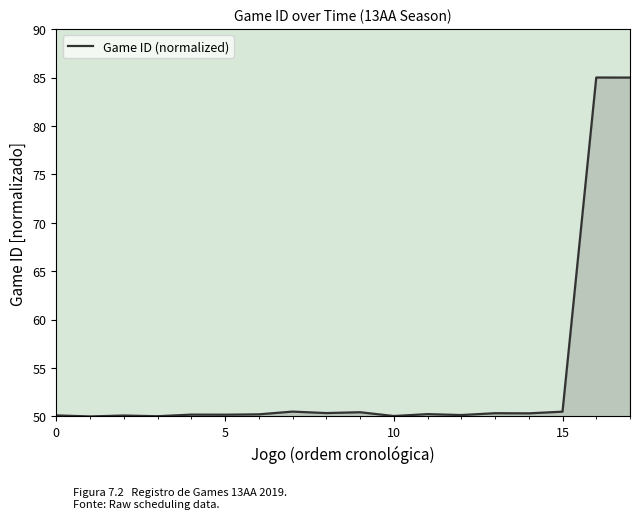

What is the maximum value shown in the chart?

85.0